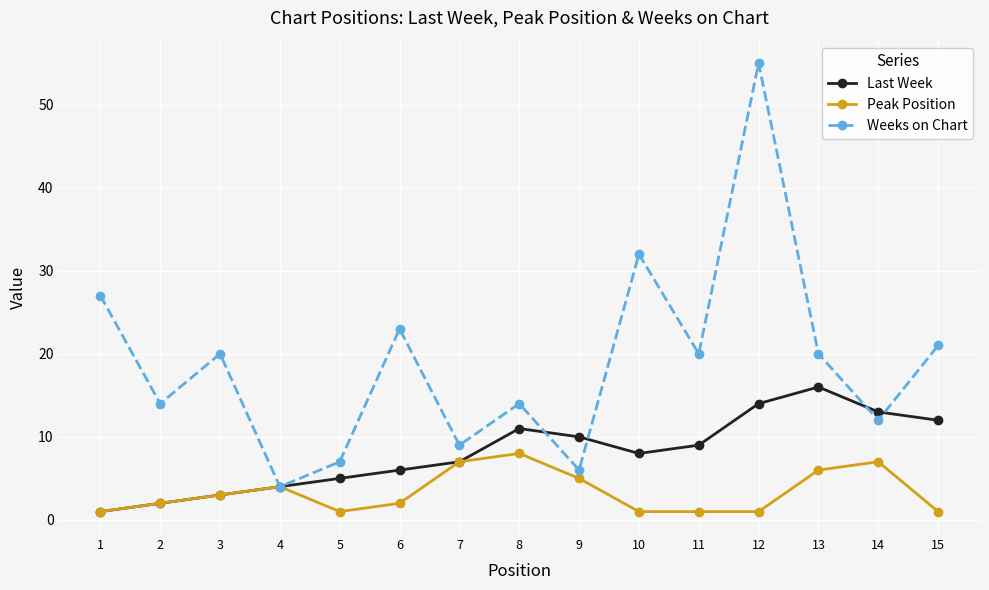

Rank the series at 15 from lowest to highest value.

Peak Position, Last Week, Weeks on Chart